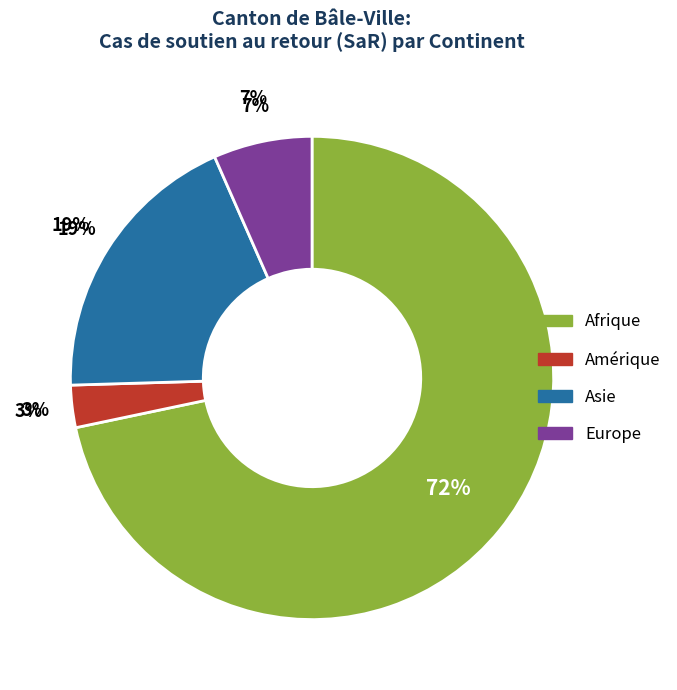

The Asie slice represents 19% of the pie. True or false?

True